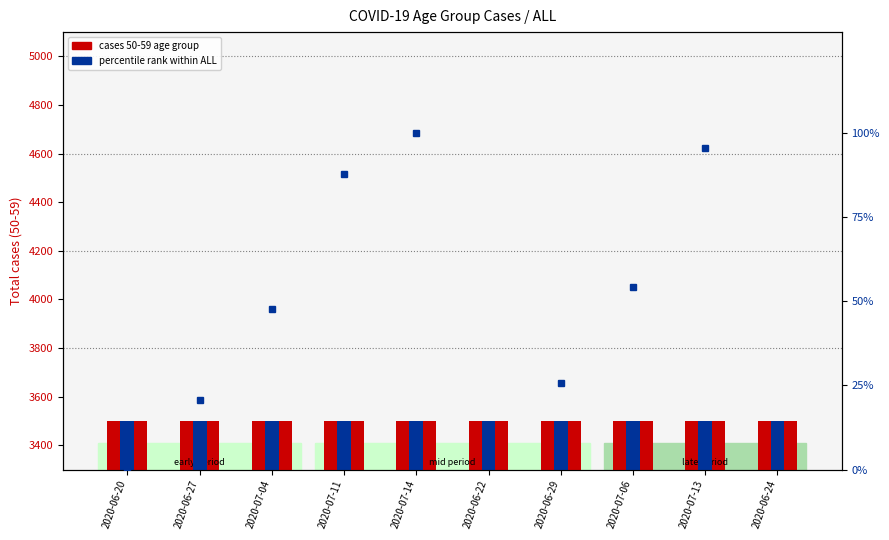

At which category is the sum across all series the highest?

2020-07-14